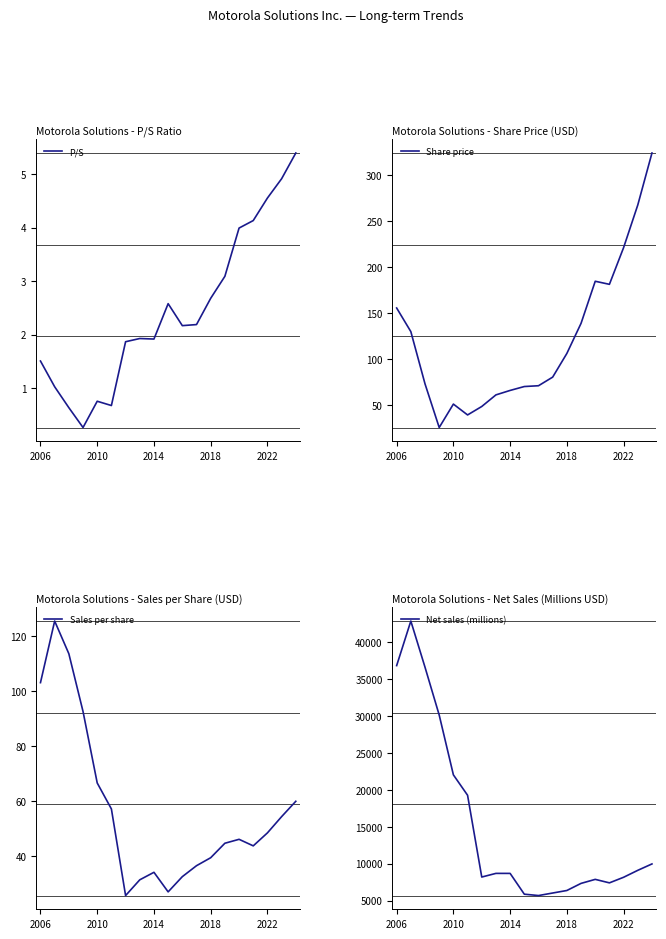

At which label is Sales per share closest to 75?

2010